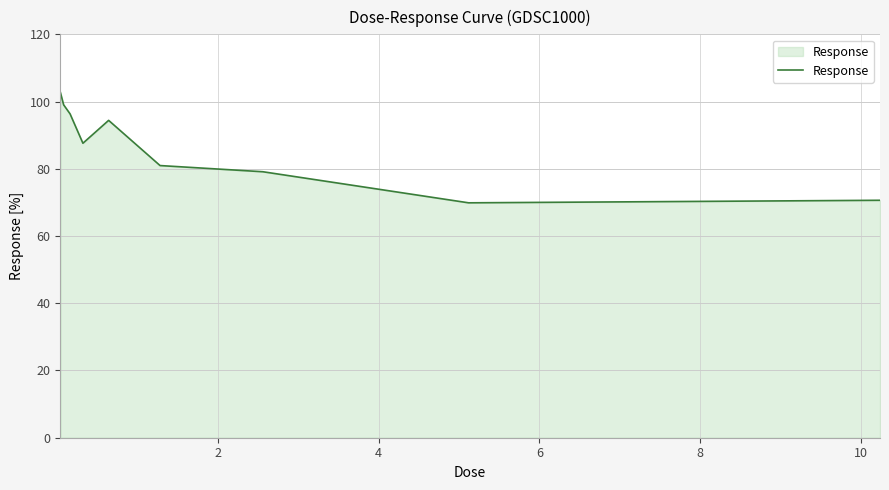

What is the difference between the maximum and minimum values?

32.8